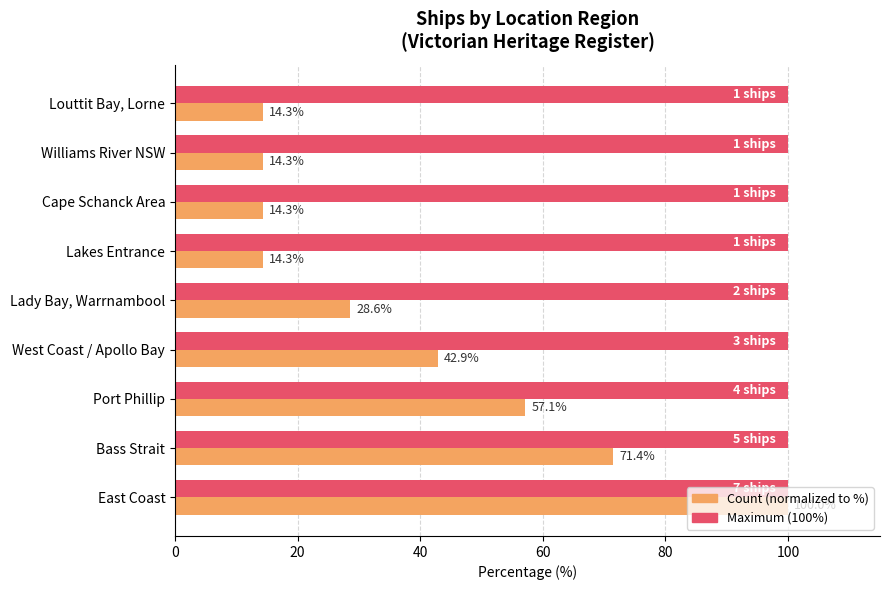

What is the total value across all series at East Coast?

200.0